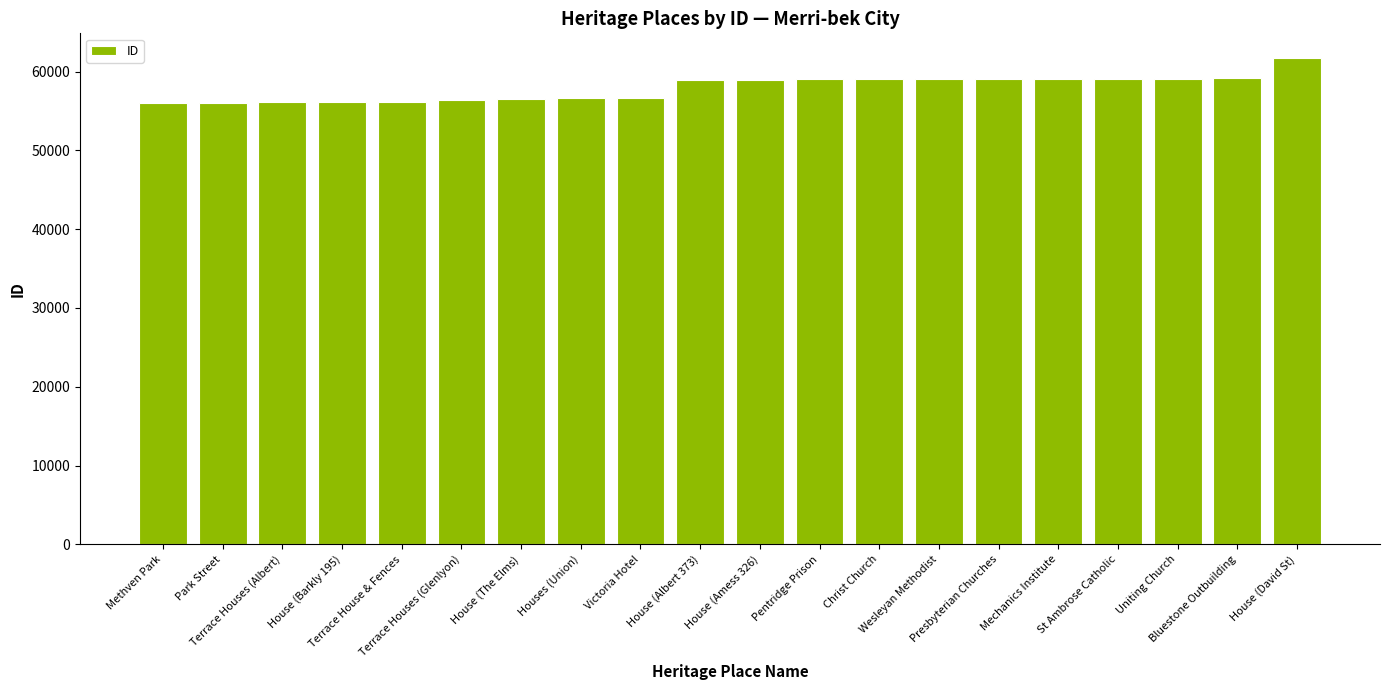

How many values are below 58981?

10